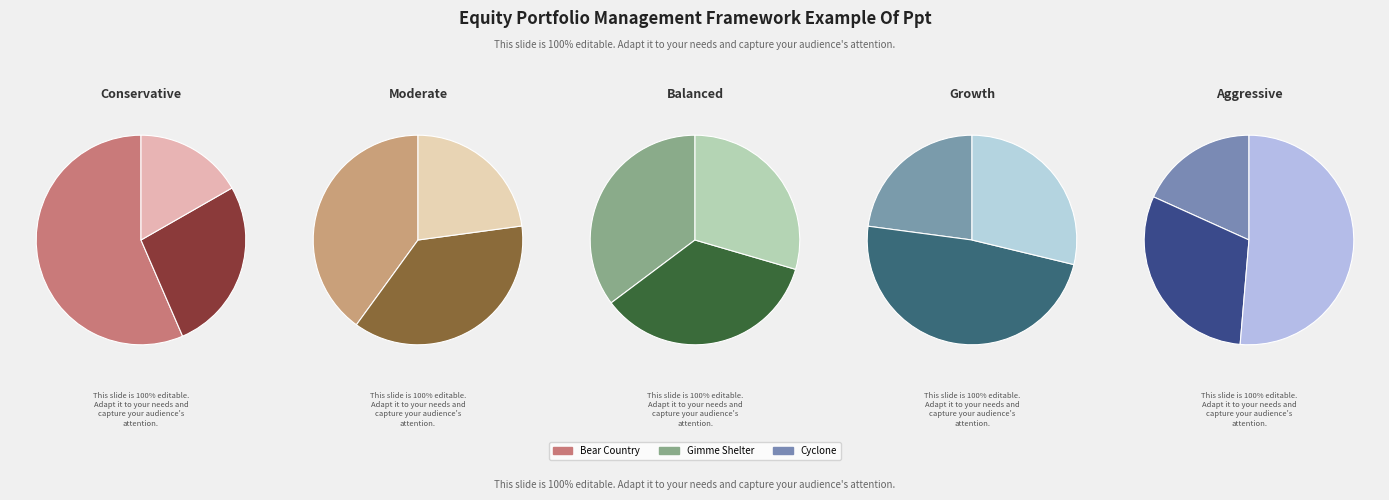

Combined, do Cyclone and Bear Country account for over 50%?

Yes